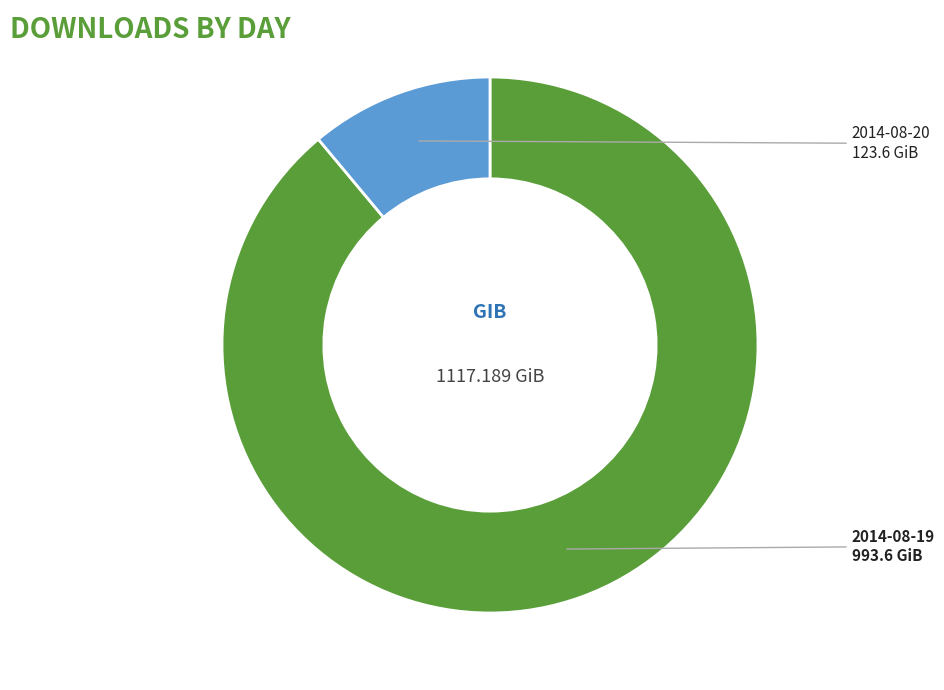

Approximately how many times larger is the value at 2014-08-20 compared to 2014-08-19?

0.1